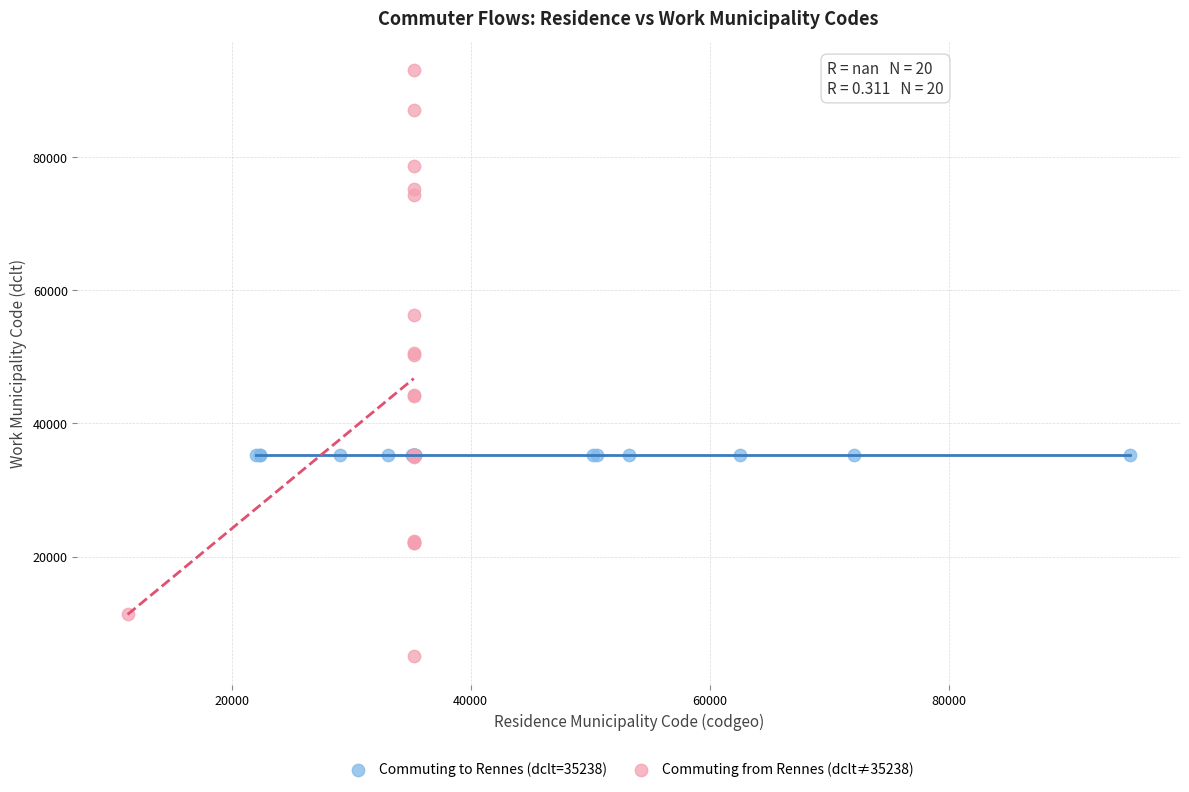

Which series reaches the minimum Y coordinate?

Commuting from Rennes (dclt≠35238)